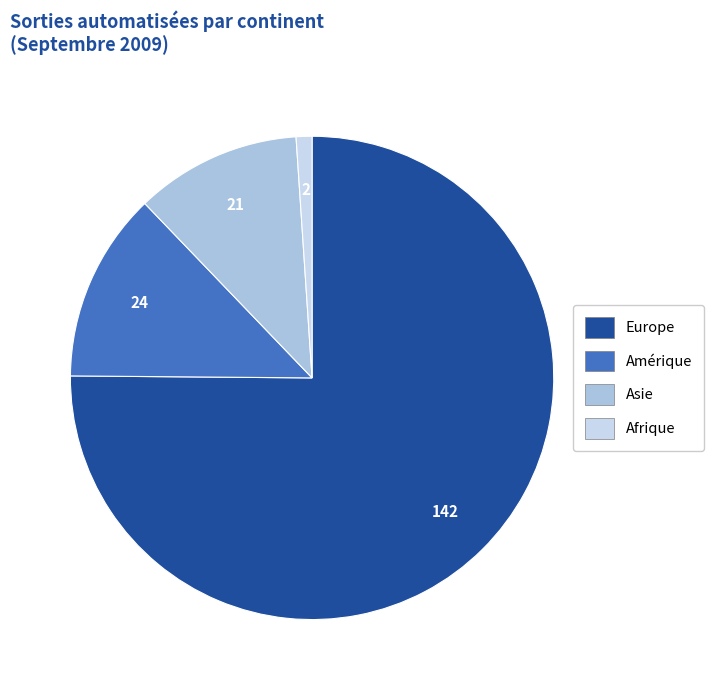

Is there any slice that represents more than half of the pie?

Yes